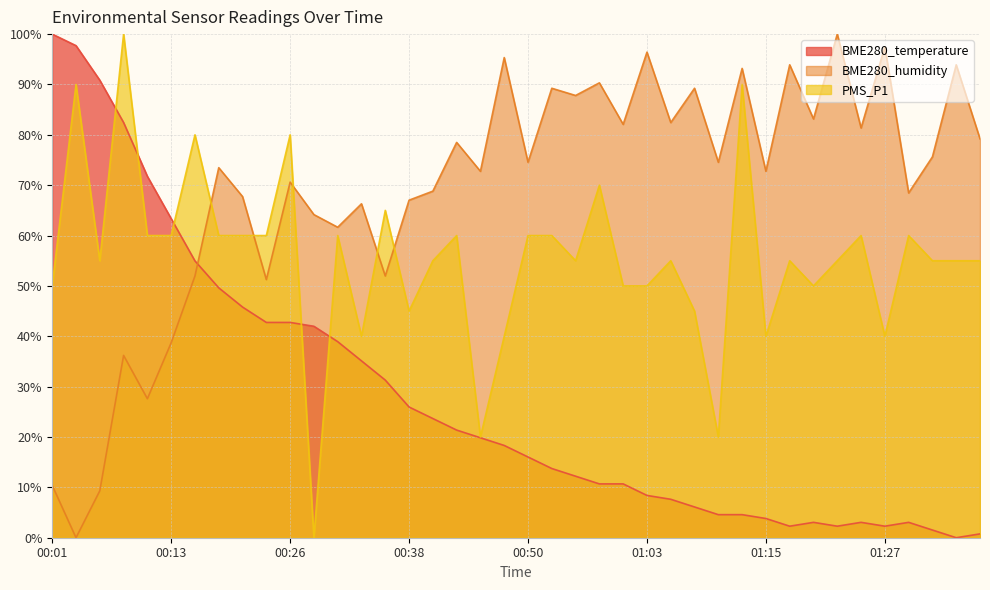

Reading right to left, extract all data points from this chart.

BME280_temperature: 01:37=0.8	01:35=0.0	01:32=1.5	01:30=3.1	01:27=2.3	01:25=3.1	01:22=2.3	01:20=3.1	01:17=2.3	01:15=3.8	01:13=4.6	01:10=4.6	01:08=6.1	01:05=7.6	01:03=8.4	01:00=10.7	00:58=10.7	00:55=12.2	00:53=13.7	00:50=16.0	00:48=18.3	00:45=19.8	00:43=21.4	00:41=23.7	00:38=26.0	00:36=31.3	00:33=35.1	00:31=38.9	00:28=42.0	00:26=42.7	00:23=42.7	00:21=45.8	00:18=49.6	00:16=55.0	00:13=63.4	00:11=71.8	00:09=82.4	00:06=90.8	00:04=97.7	00:01=100.0
BME280_humidity: 01:37=79.2	01:35=93.9	01:32=75.6	01:30=68.5	01:27=97.5	01:25=81.4	01:22=100.0	01:20=83.2	01:17=93.9	01:15=72.8	01:13=93.2	01:10=74.6	01:08=89.2	01:05=82.4	01:03=96.4	01:00=82.1	00:58=90.3	00:55=87.8	00:53=89.2	00:50=74.6	00:48=95.3	00:45=72.8	00:43=78.5	00:41=68.8	00:38=67.0	00:36=52.0	00:33=66.3	00:31=61.6	00:28=64.2	00:26=70.6	00:23=51.3	00:21=67.7	00:18=73.5	00:16=52.0	00:13=38.7	00:11=27.6	00:09=36.2	00:06=9.3	00:04=0.0	00:01=10.4
PMS_P1: 01:37=55.0	01:35=55.0	01:32=55.0	01:30=60.0	01:27=40.0	01:25=60.0	01:22=55.0	01:20=50.0	01:17=55.0	01:15=40.0	01:13=90.0	01:10=20.0	01:08=45.0	01:05=55.0	01:03=50.0	01:00=50.0	00:58=70.0	00:55=55.0	00:53=60.0	00:50=60.0	00:48=40.0	00:45=20.0	00:43=60.0	00:41=55.0	00:38=45.0	00:36=65.0	00:33=40.0	00:31=60.0	00:28=0.0	00:26=80.0	00:23=60.0	00:21=60.0	00:18=60.0	00:16=80.0	00:13=60.0	00:11=60.0	00:09=100.0	00:06=55.0	00:04=90.0	00:01=50.0